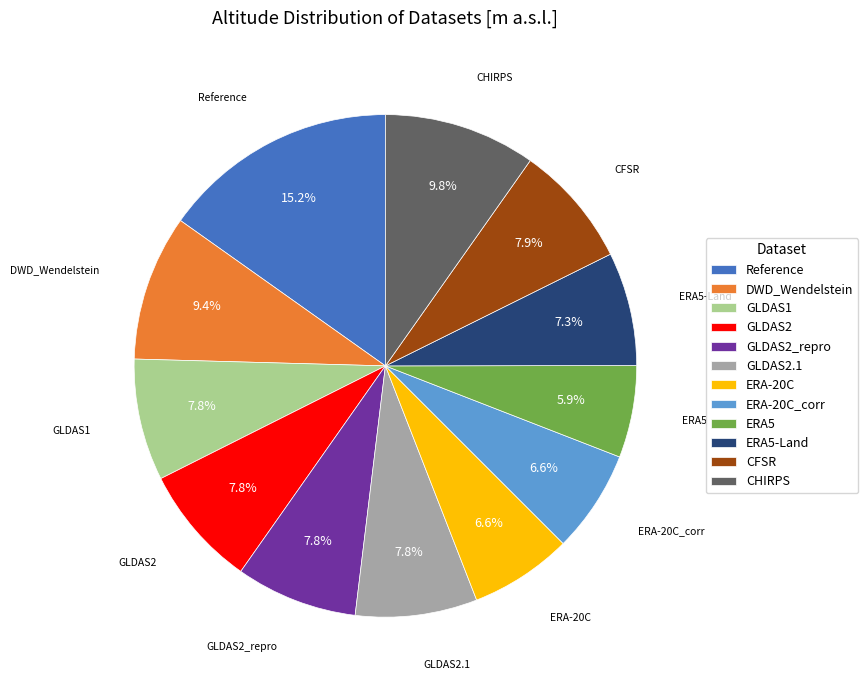

Is it true that ERA5 is 1% of the pie?

False